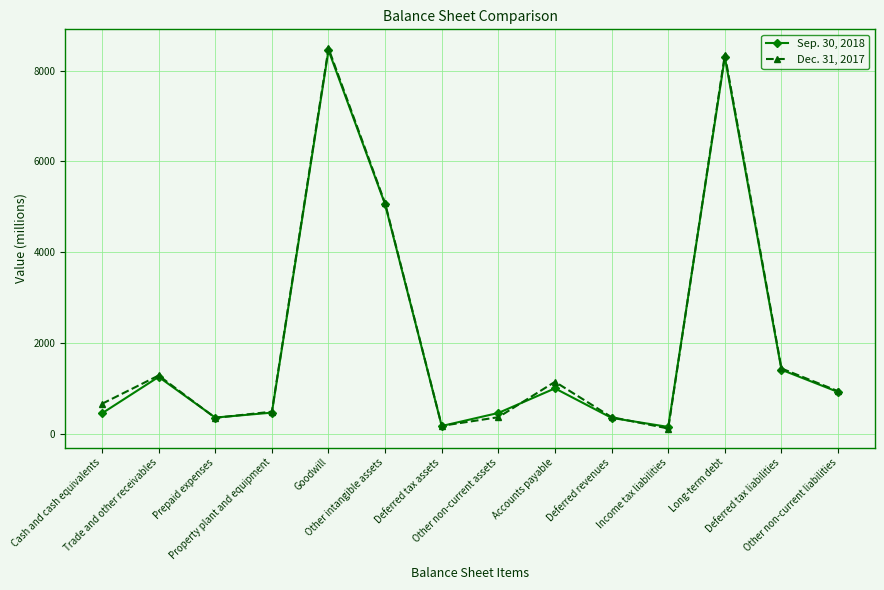

What is the value of the Sep. 30, 2018 point at the 3rd from the left?

352